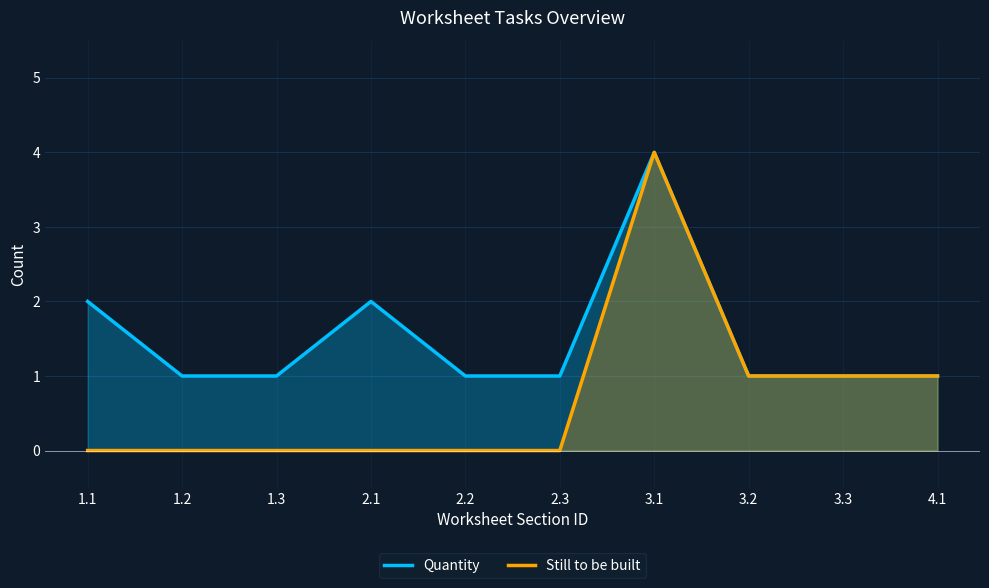

Rank the series by their maximum value, from lowest to highest.

Quantity, Still to be built